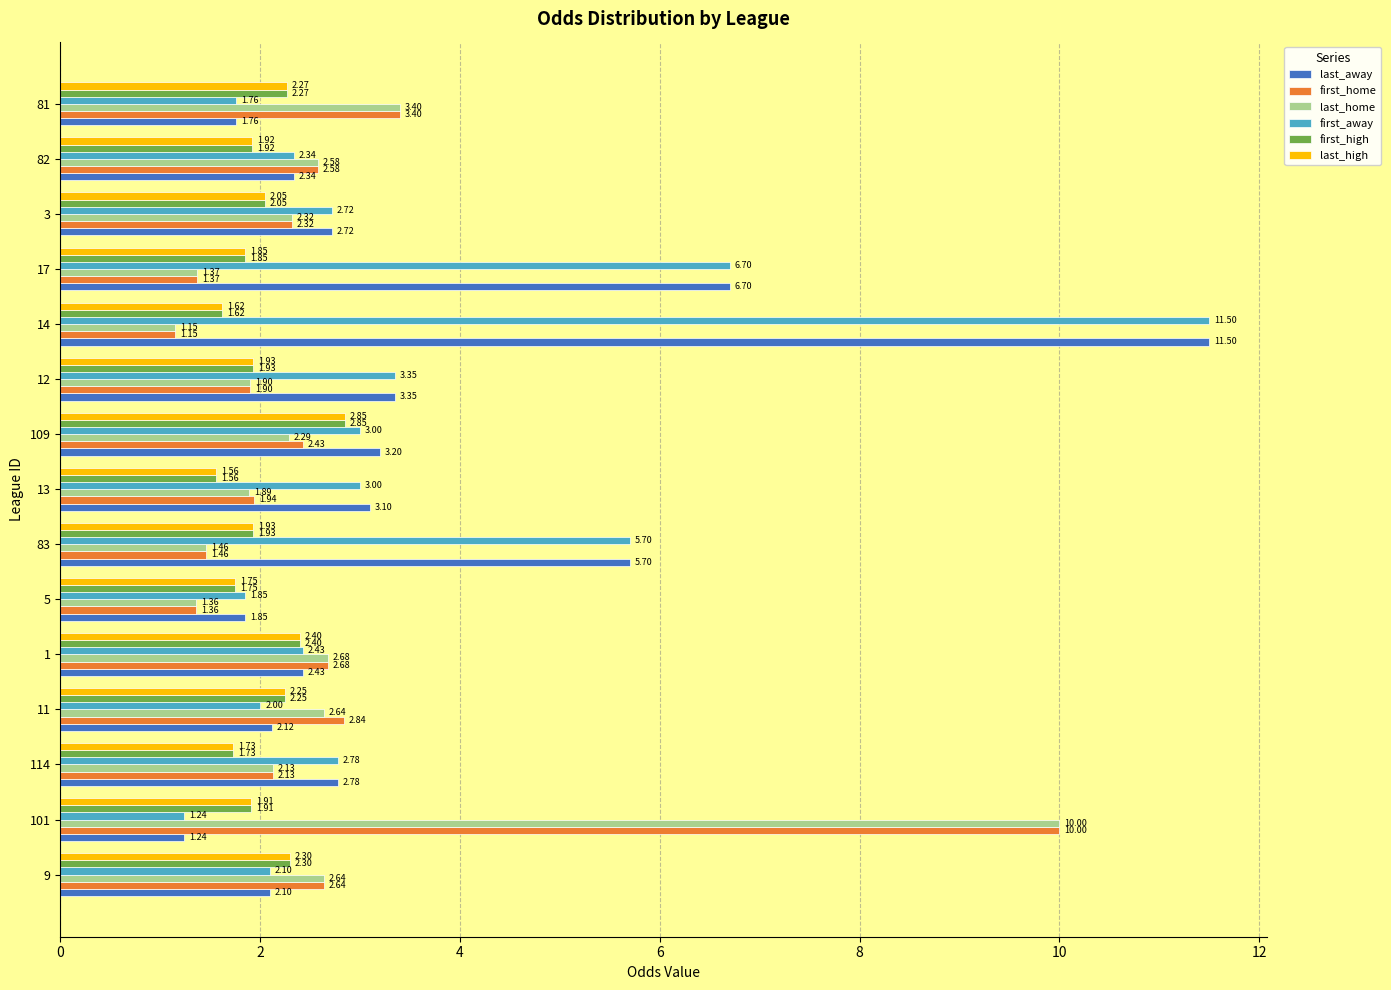

What is the difference between the second highest and second lowest values in the first_away series?

4.9